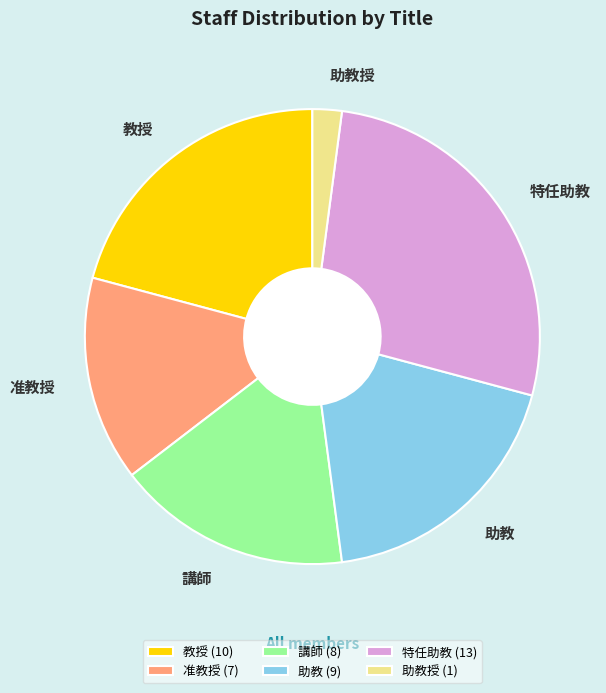

How many slices are in this pie chart?

6